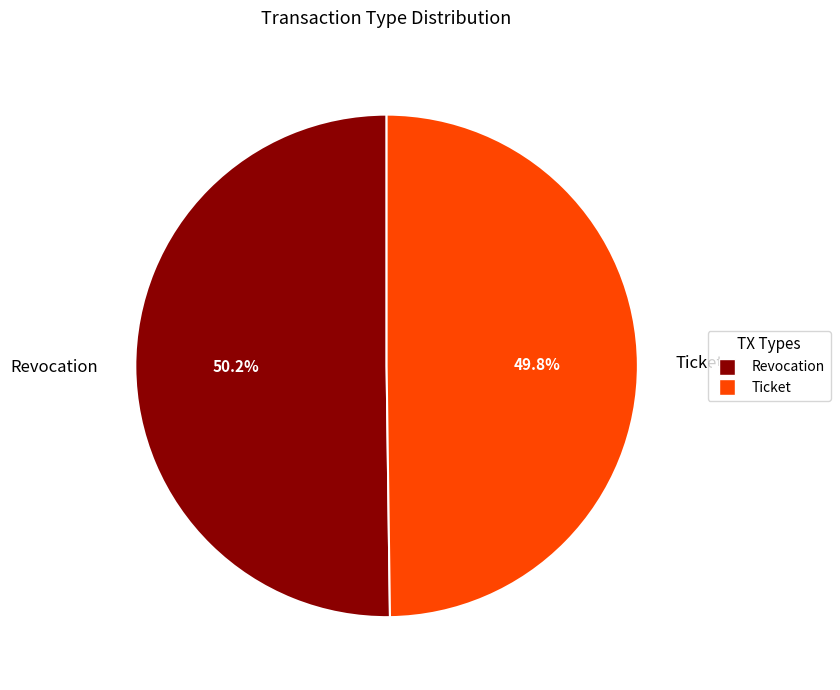

Approximately how many times larger is the value at Ticket compared to Revocation?

1.0